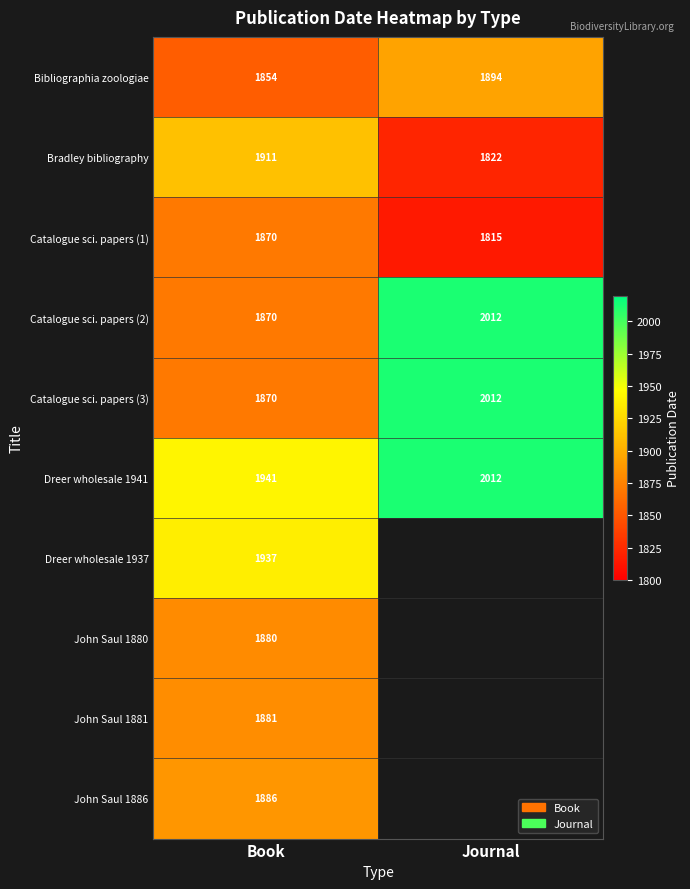

List the labels in order of Catalogue sci. papers (2) value, smallest first.

Book, Journal